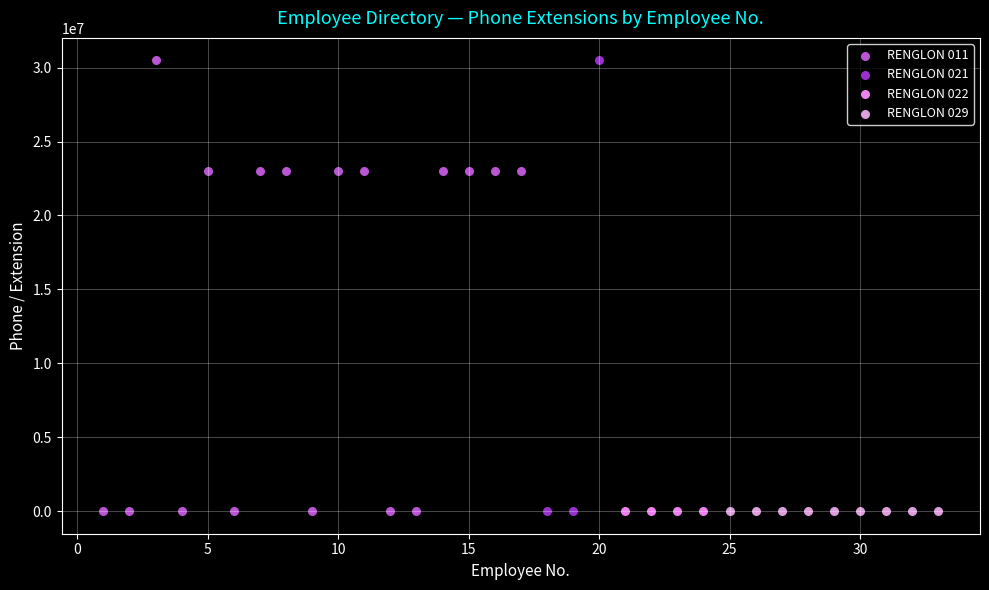

What are all the series names shown in the legend?

RENGLON 011, RENGLON 021, RENGLON 022, RENGLON 029